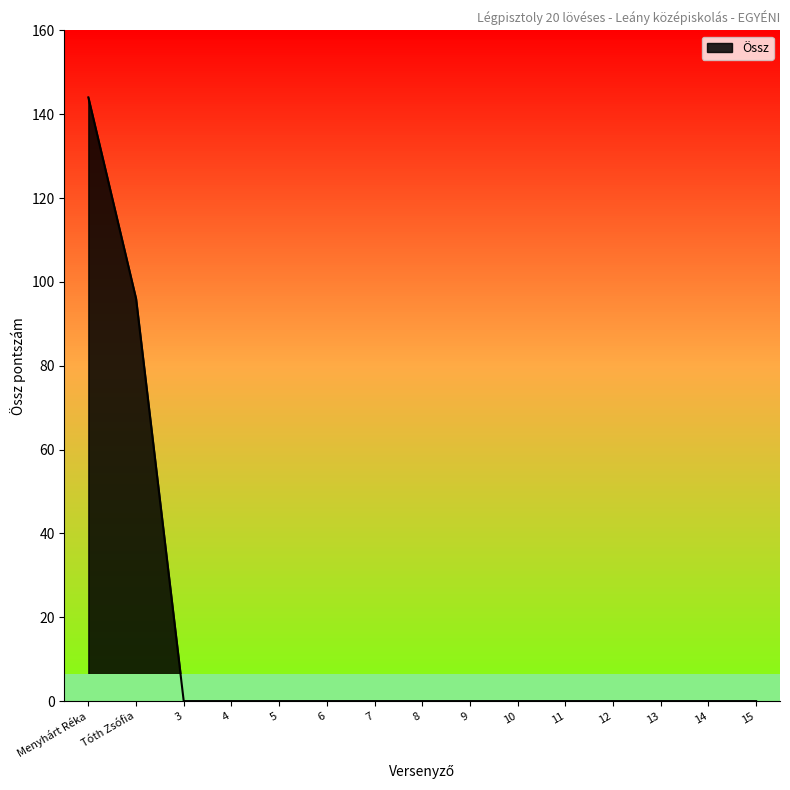

What position from the right is Menyhárt Réka?

15